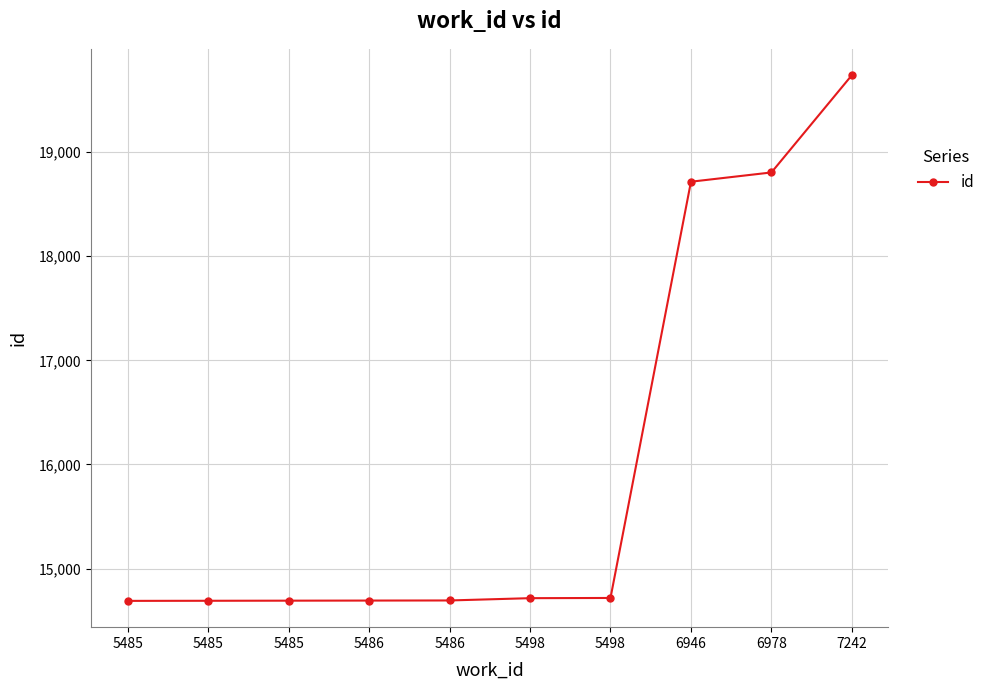

Rank the categories by value from highest to lowest.

7242, 6978, 6946, 5498, 5498, 5486, 5486, 5485, 5485, 5485